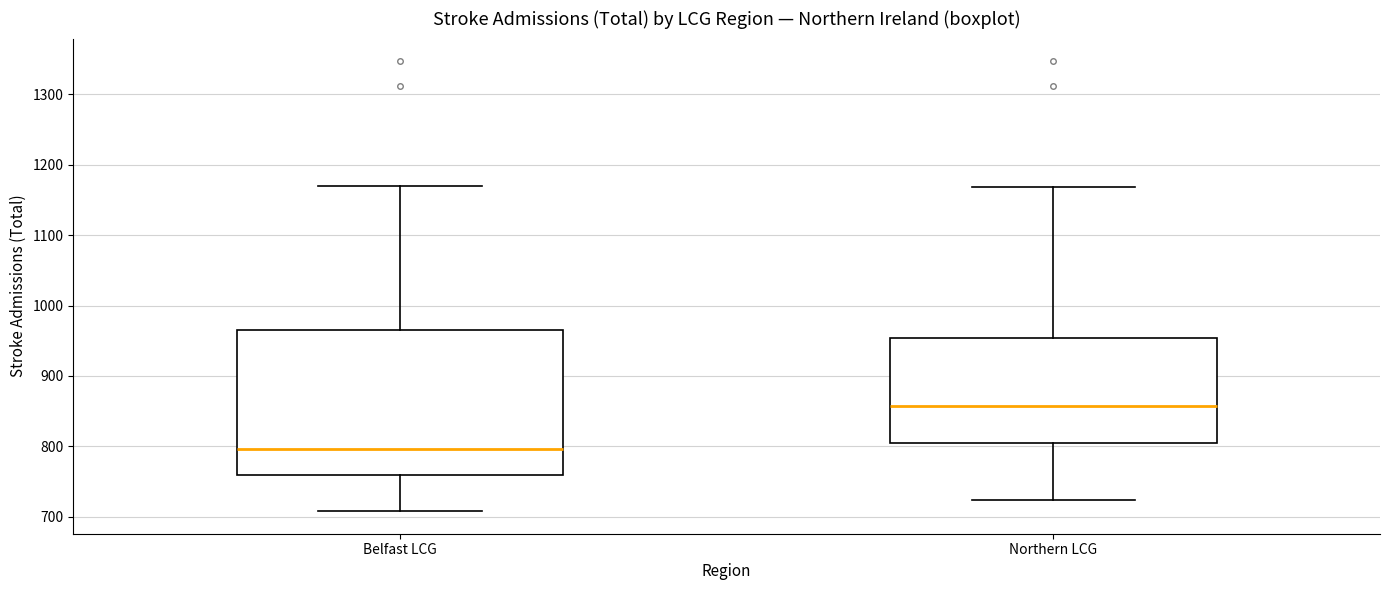

Which box is the tallest, from its lower edge to its upper edge?

Belfast LCG